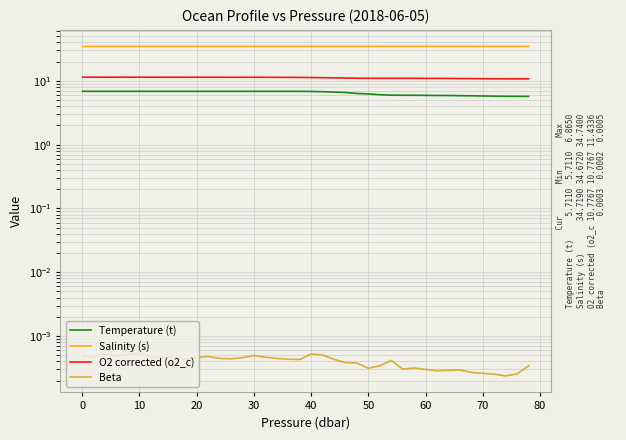

True or false: Beta and Temperature (t) cross at least once.

False